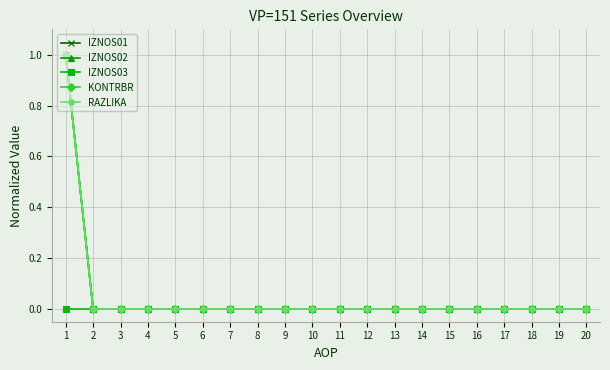

Does the chart have visible grid lines?

Yes